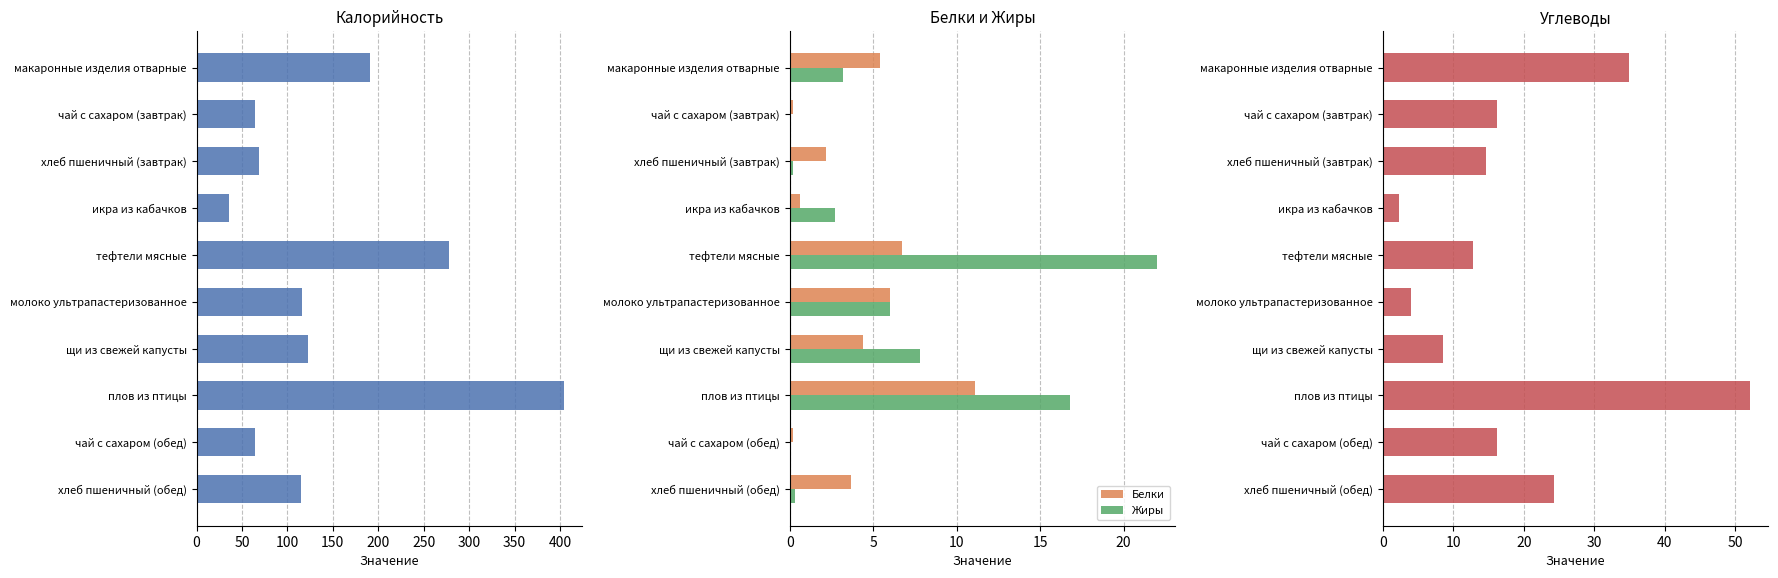

The value of Жиры at тефтели мясные is 22.0. True or false?

True